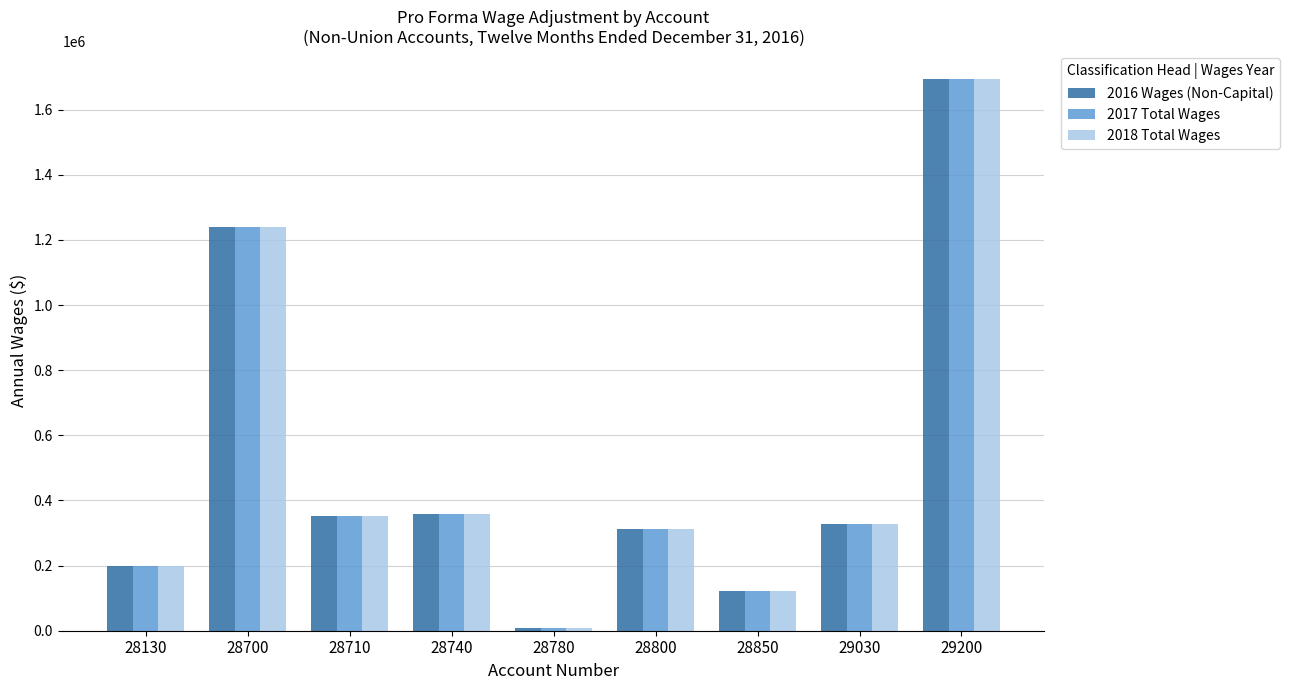

The value of 2016 Wages (Non-Capital) at 28740 is 359591.7. True or false?

True